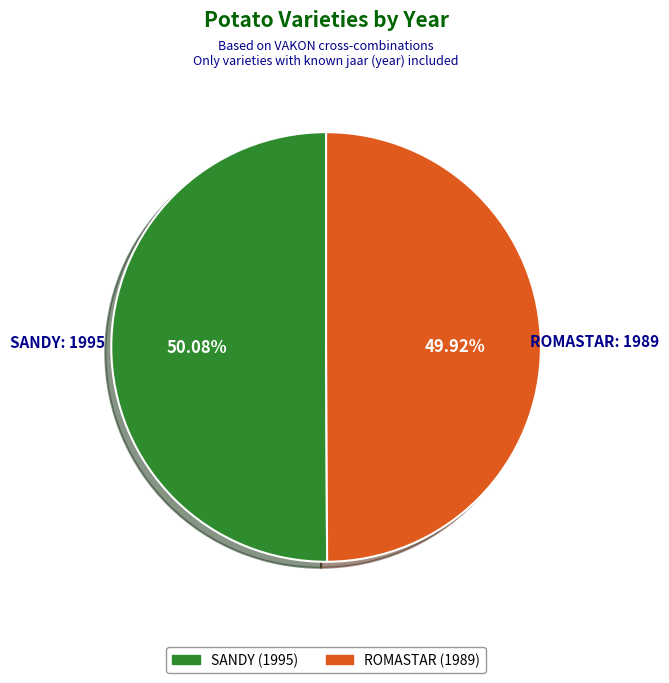

Does any single category account for the majority?

Yes